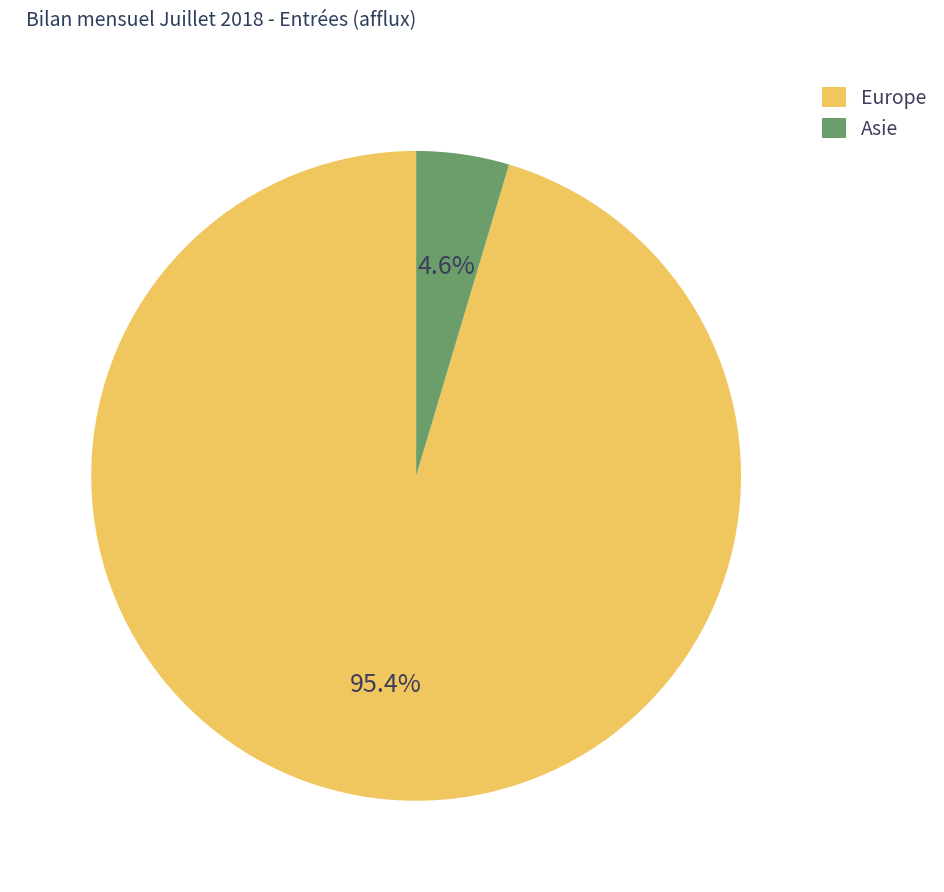

How many segments does this pie chart have?

2